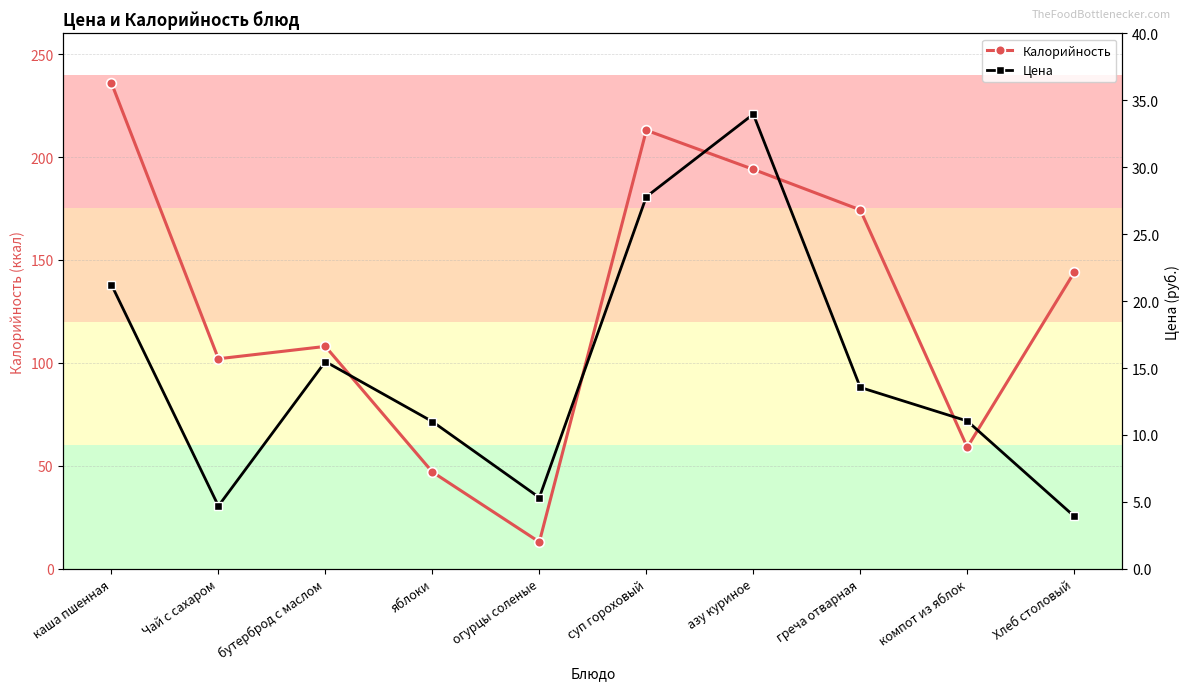

At which label does Цена reach its peak?

азу куриное